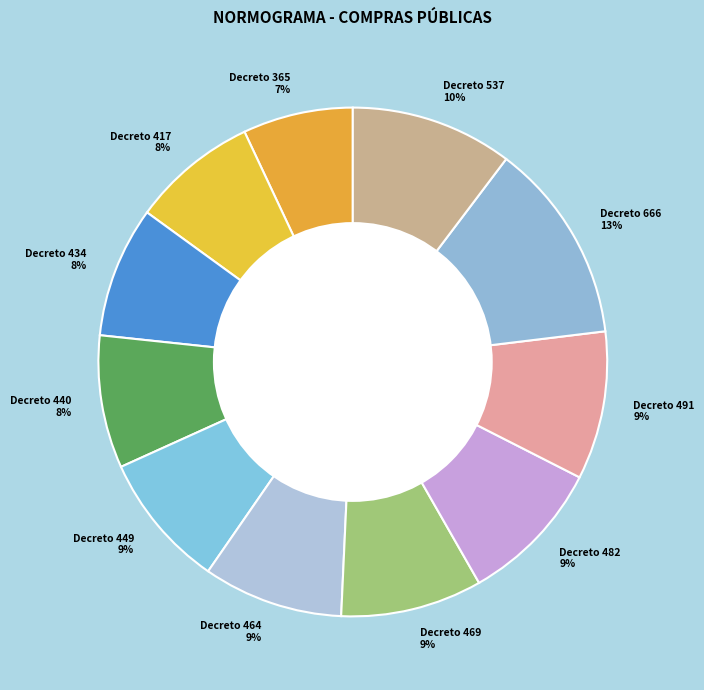

Is there any slice that represents more than half of the pie?

No